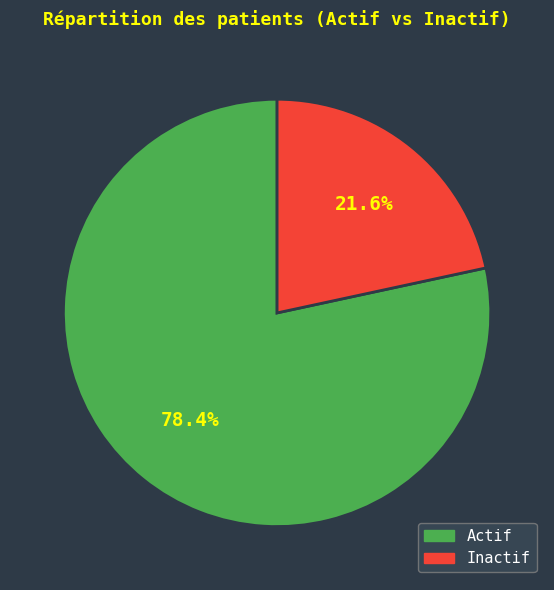

What is the smallest slice in the pie chart?

Inactif